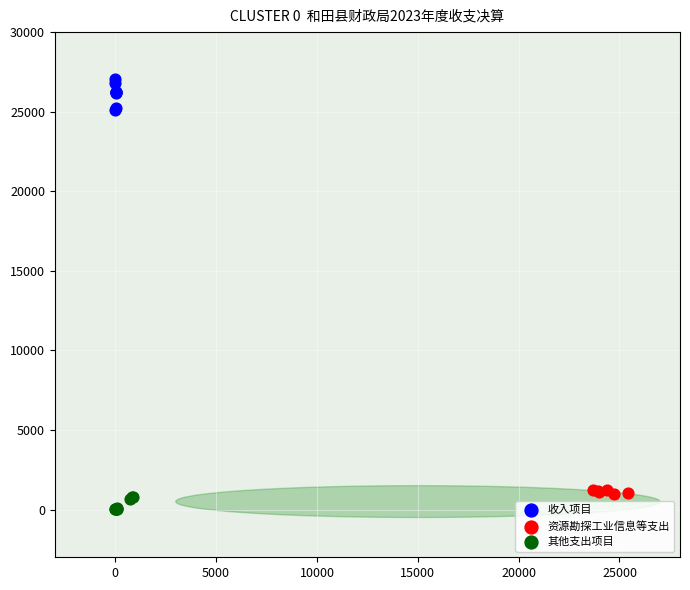

Which series has the widest spread of Y values?

收入项目